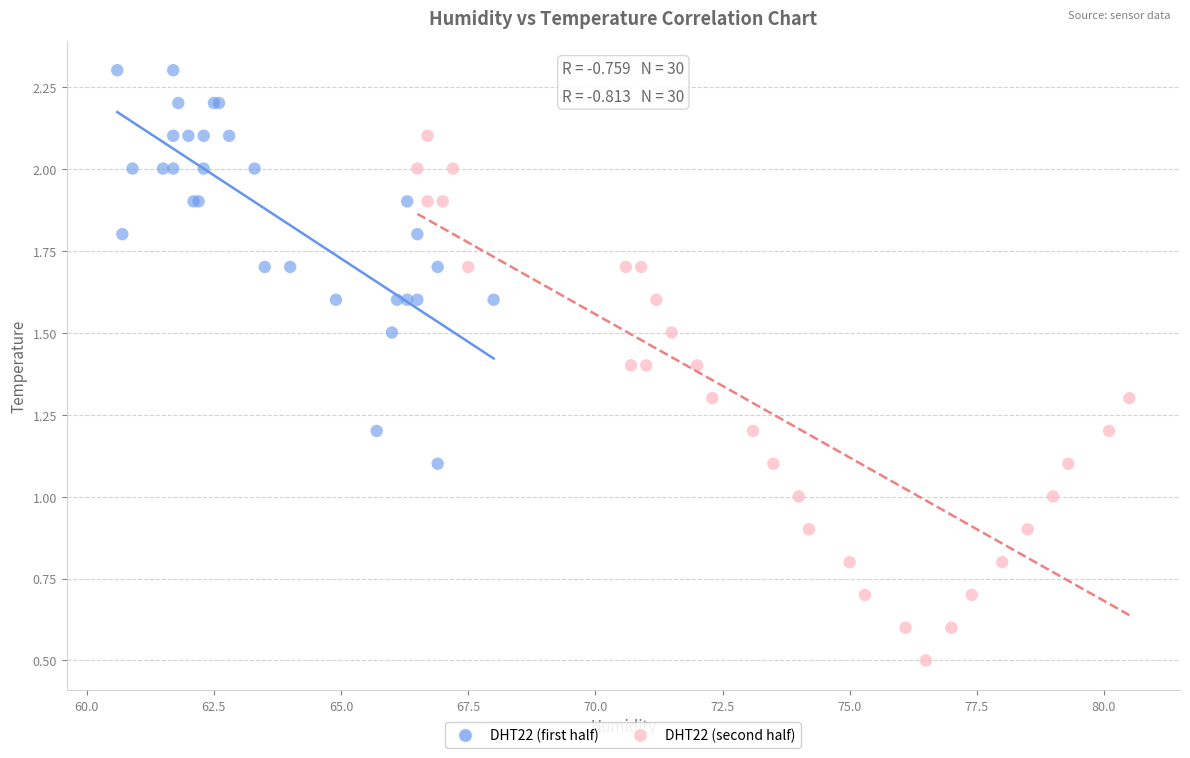

Which series reaches the maximum Y coordinate?

DHT22 (first half)